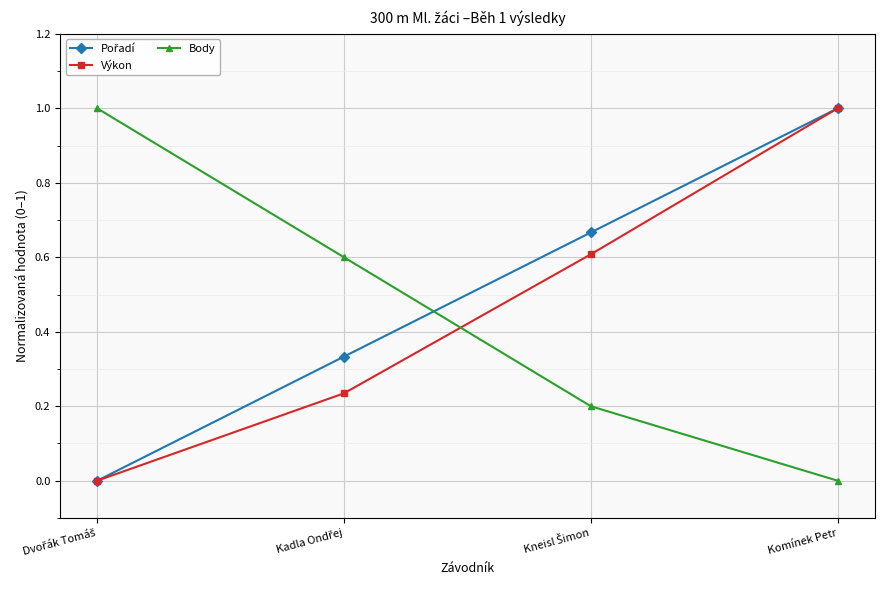

What is the label of the 1st point from the right?

Komínek Petr